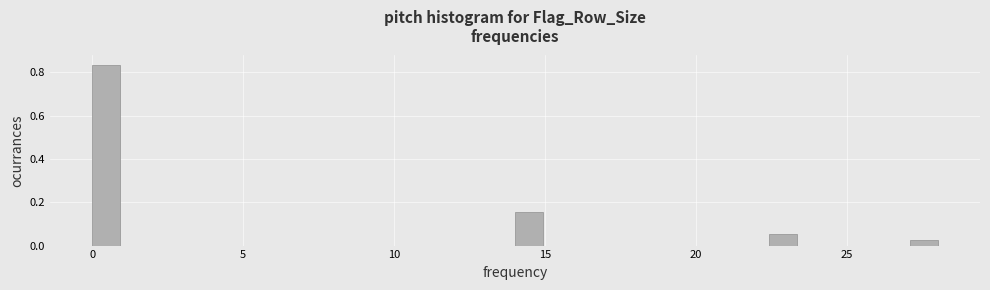

Around what value on the x-axis is the tallest bar? Give the approximate position of its centre, as read against the axis.

0.5